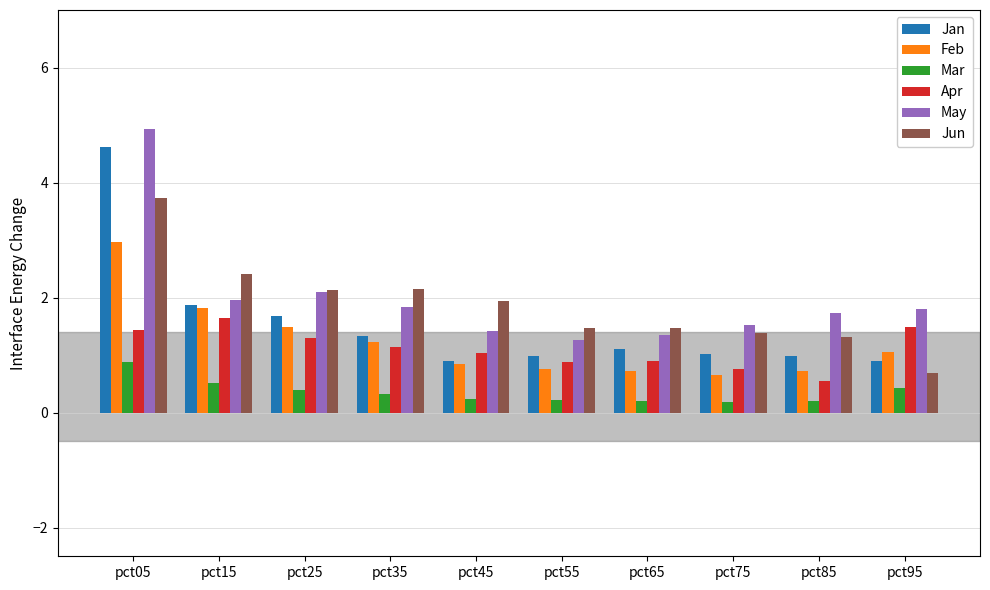

What is the average value of the Apr series?

1.1